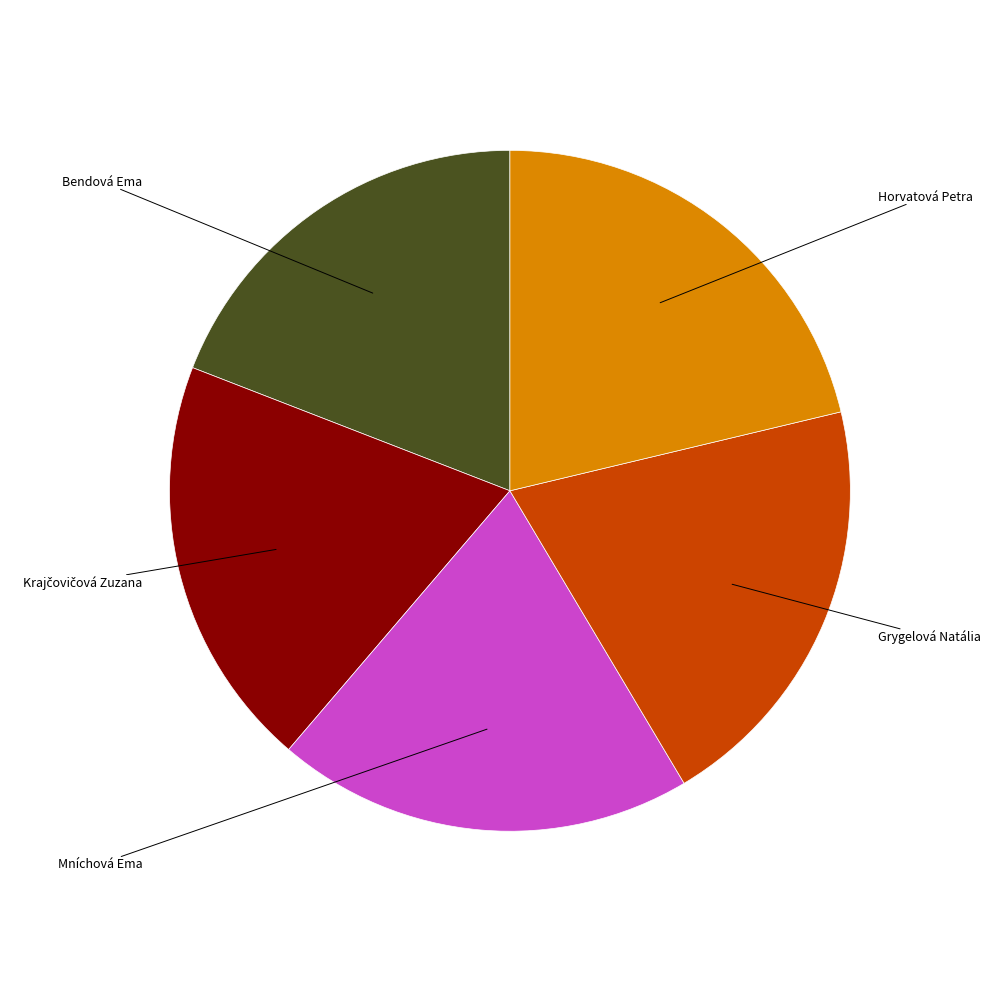

Does any single category account for the majority?

No